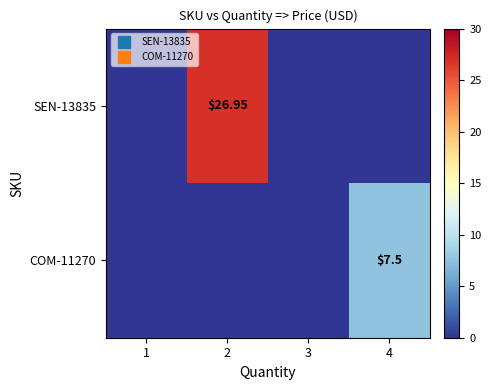

Which series has the largest range (max minus min)?

SEN-13835